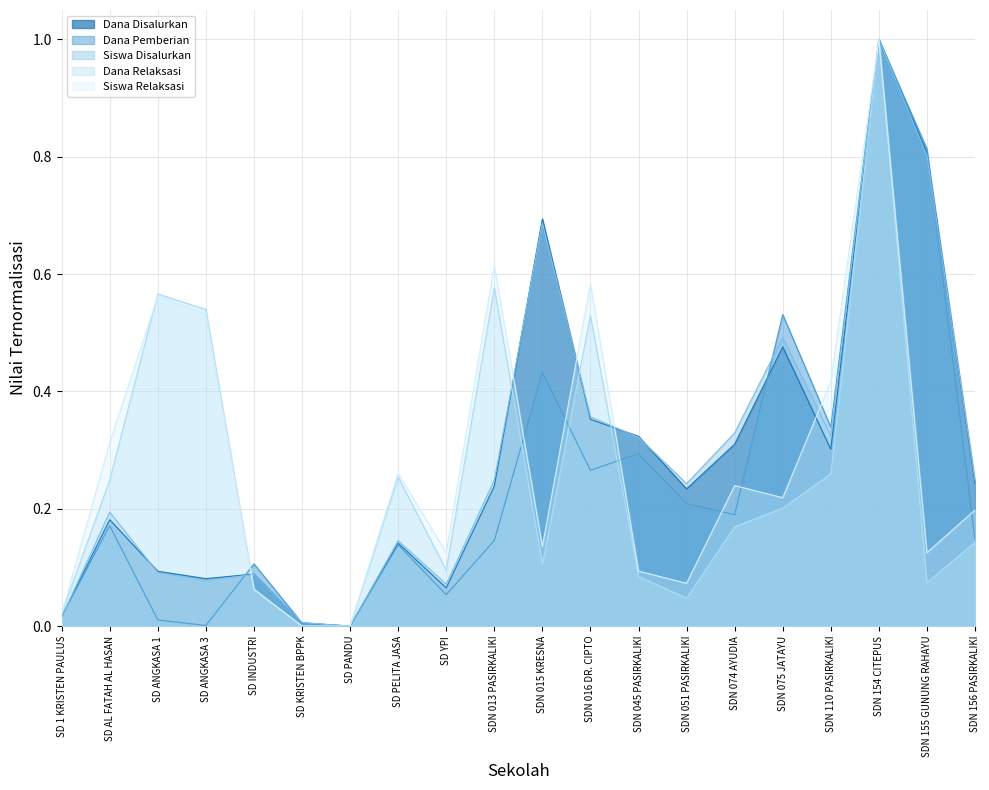

How many data points does each series have?

20